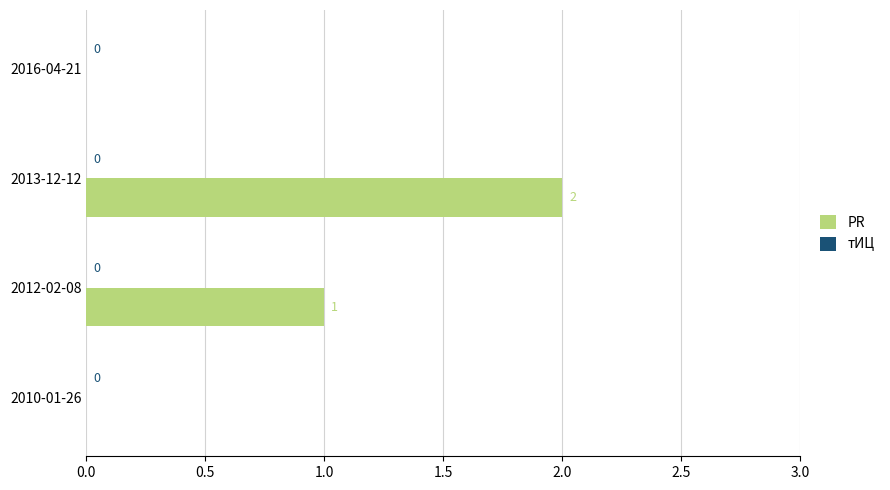

Where is the data nearest to the value 1?

2012-02-08